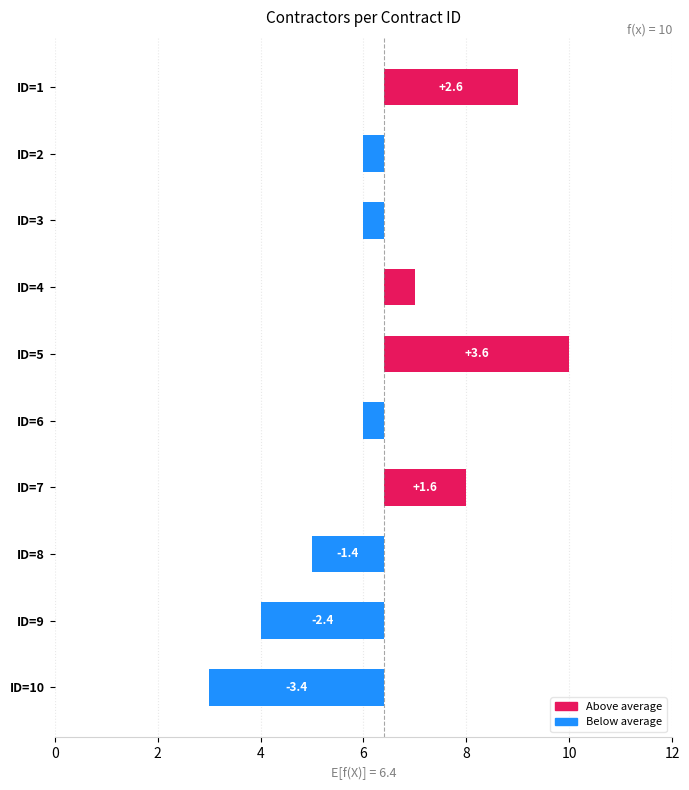

How many bars are there in total?

10